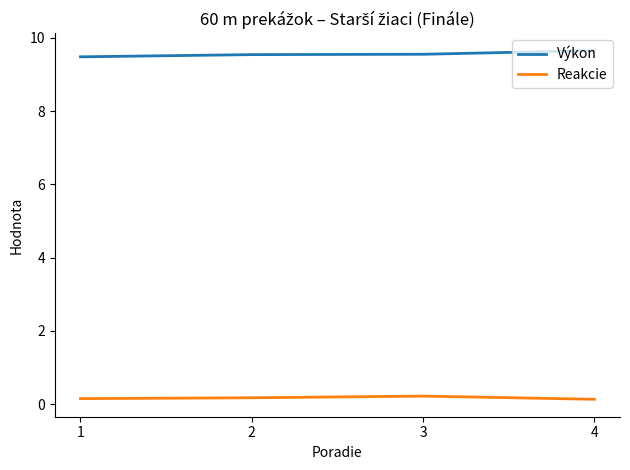

At 3, list the series in order from smallest to largest.

Reakcie, Výkon